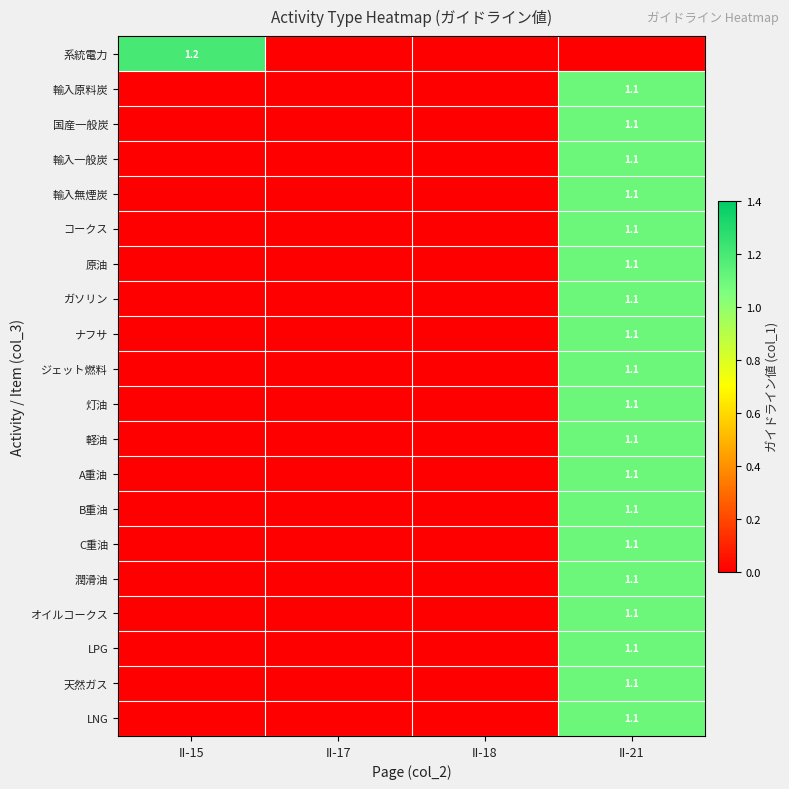

True or false: 天然ガス has a value of 1.1 at II-21.

True